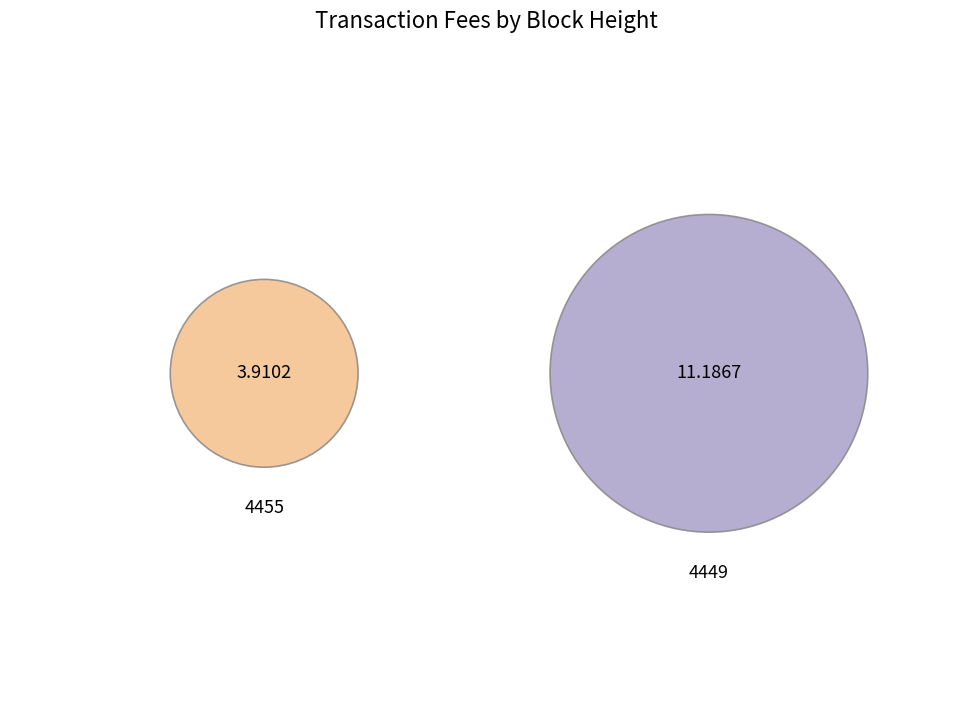

To the nearest percent, what is the combined percentage of 4449 and 4455?

100%